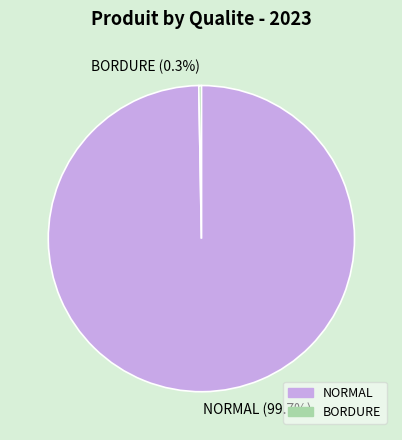

To the nearest percent, what is the average slice percentage?

50%